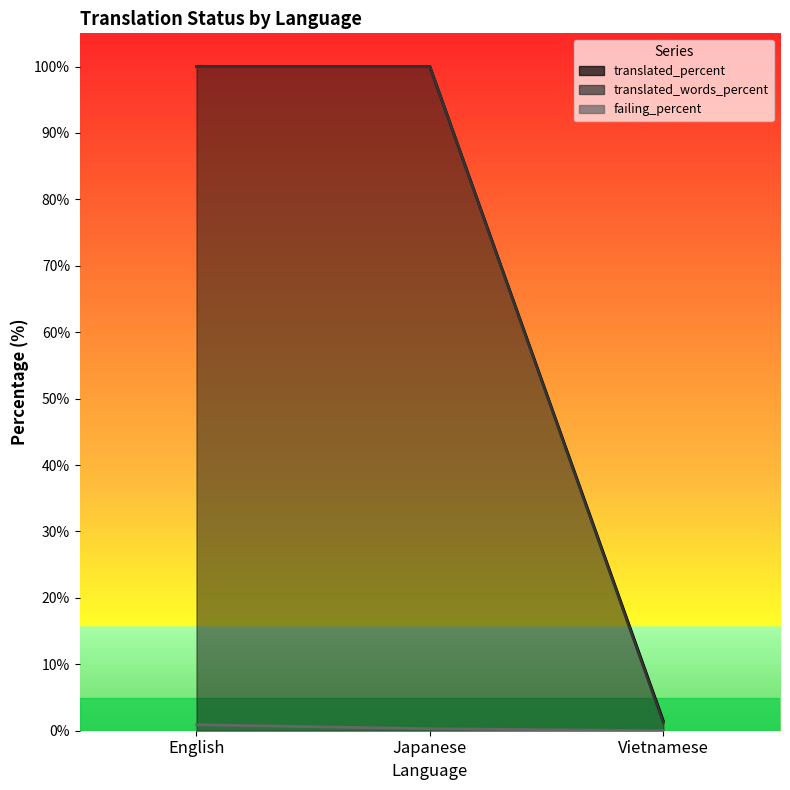

At which category is the sum across all series the highest?

English